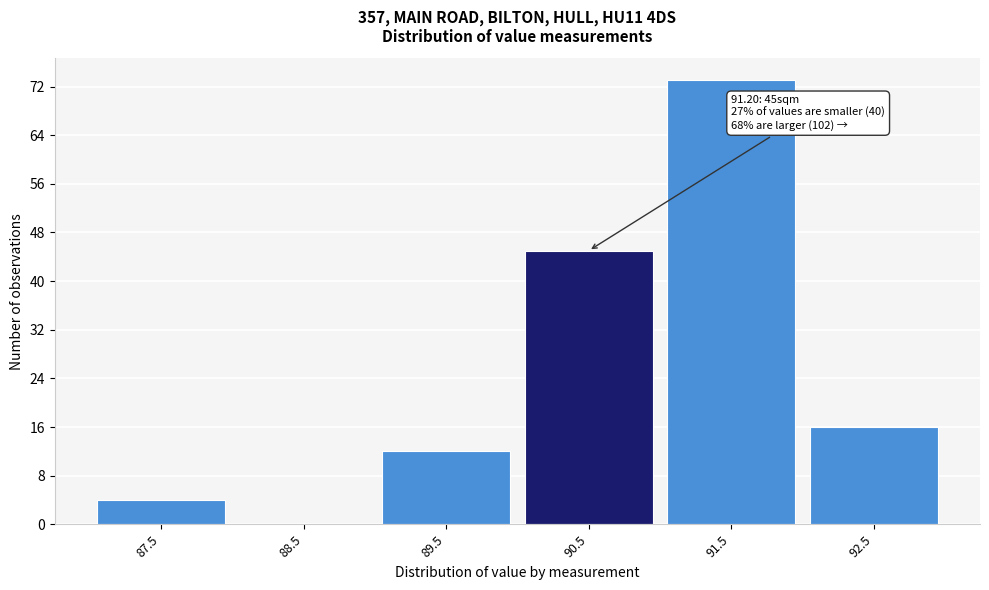

Reading right to left, transcribe all the data shown in this chart.

92.5=16	91.5=73	90.5=45	89.5=12	88.5=0	87.5=4